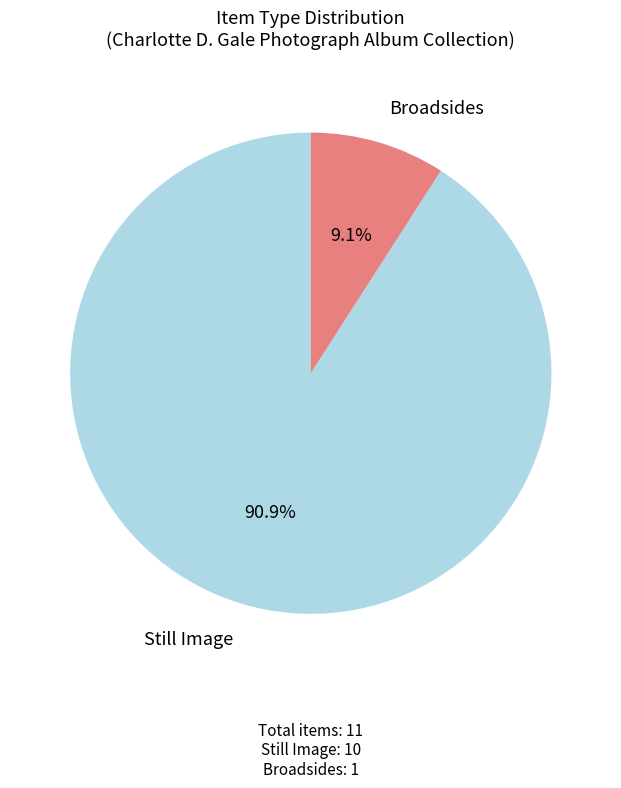

Rank the categories by value from lowest to highest.

Broadsides, Still Image